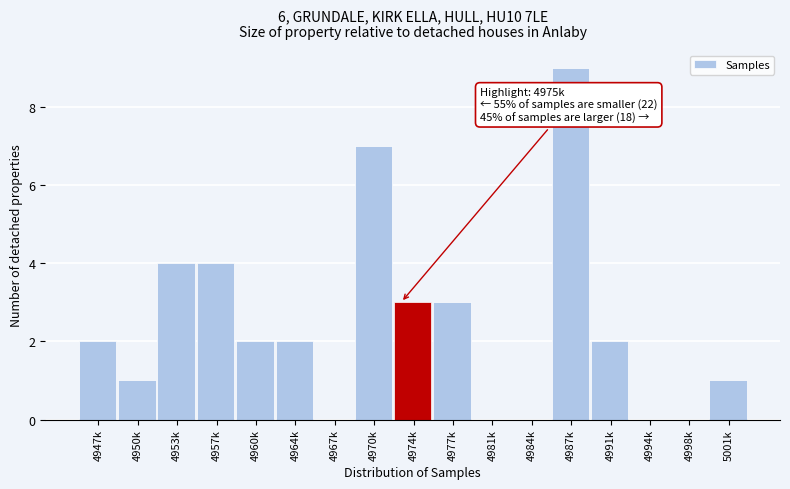

Reading right to left, list all the values displayed in this chart.

5001k=1	4998k=0	4994k=0	4991k=2	4987k=9	4984k=0	4981k=0	4977k=3	4974k=3	4970k=7	4967k=0	4964k=2	4960k=2	4957k=4	4953k=4	4950k=1	4947k=2